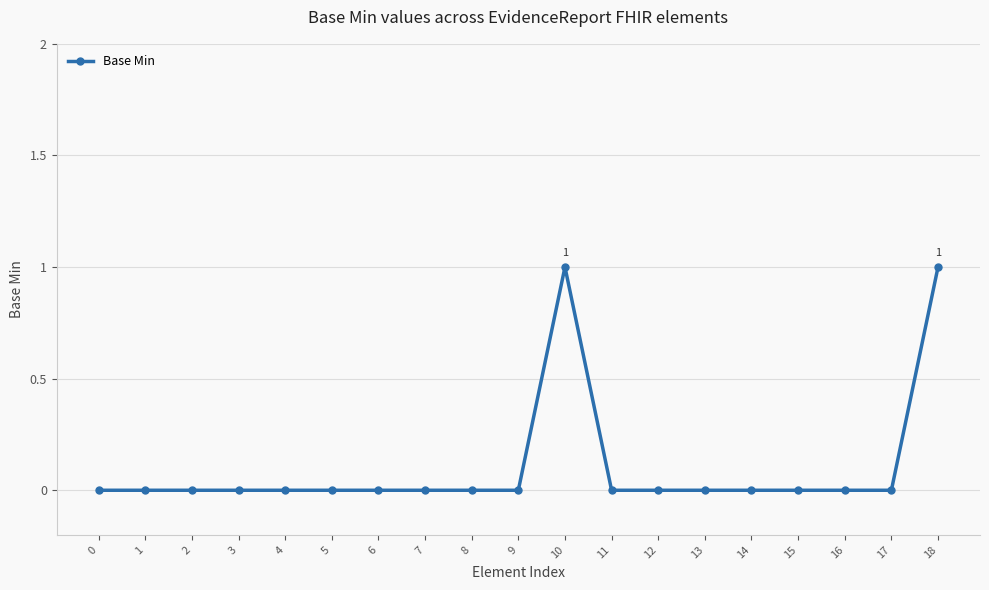

Which has a higher value, 10 or 12?

10